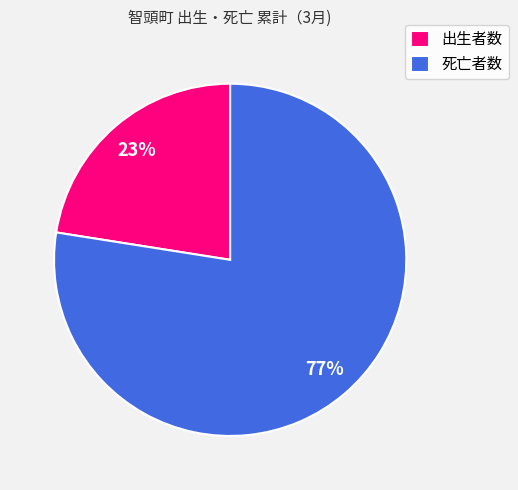

To the nearest percent, what portion does 死亡者数 represent?

77%